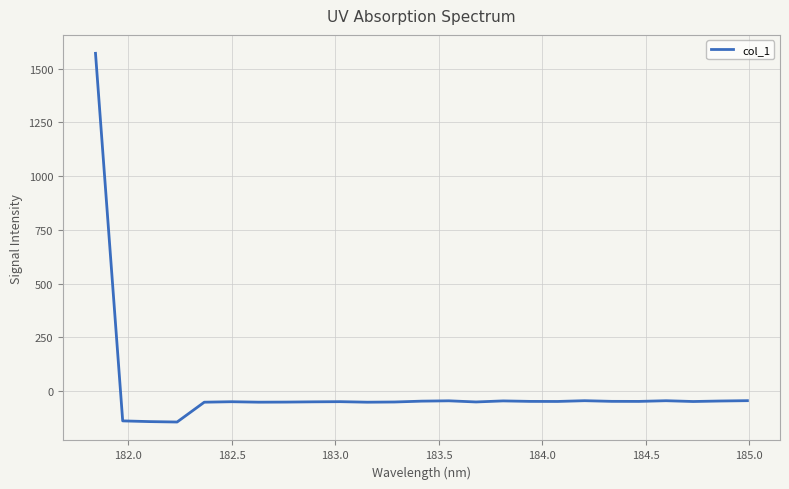

What is the smallest value displayed?

-143.6